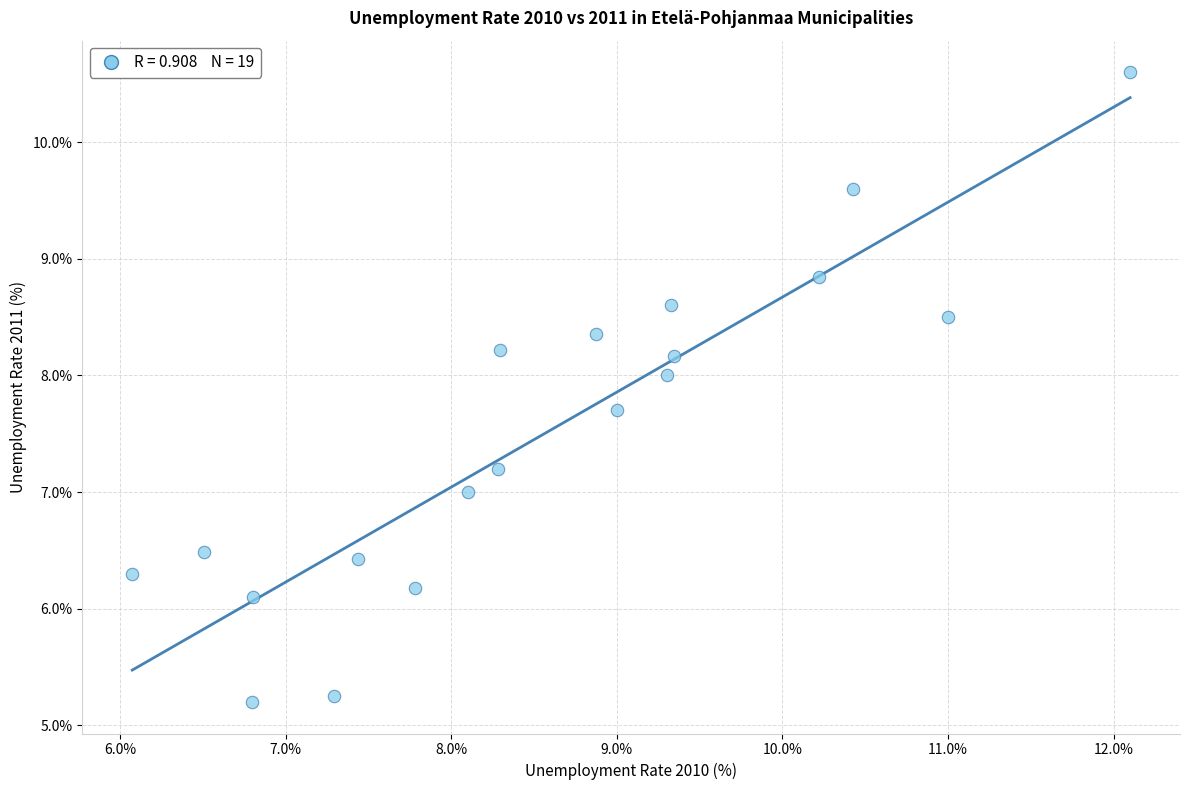

What is the range of X values (max minus min)?

6.0